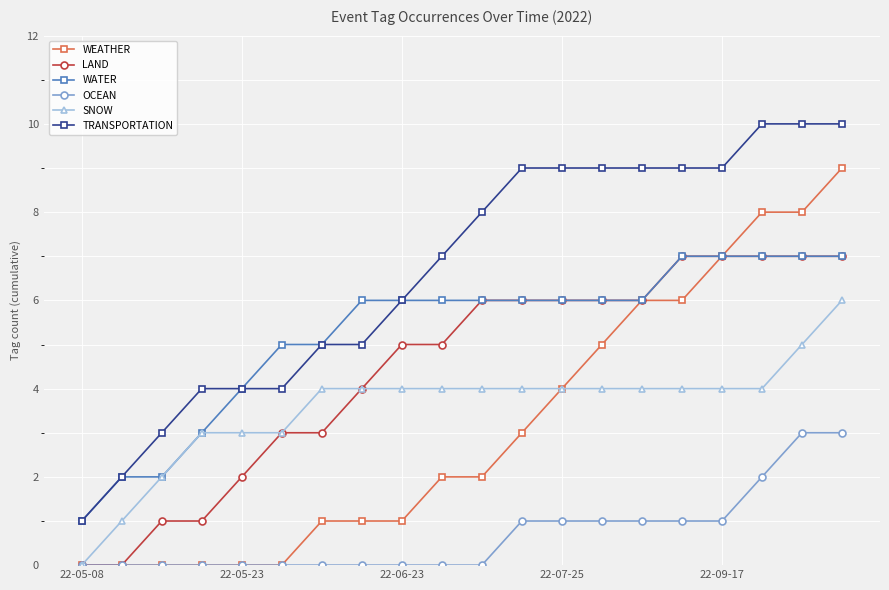

True or false: OCEAN and WATER cross at least once.

False